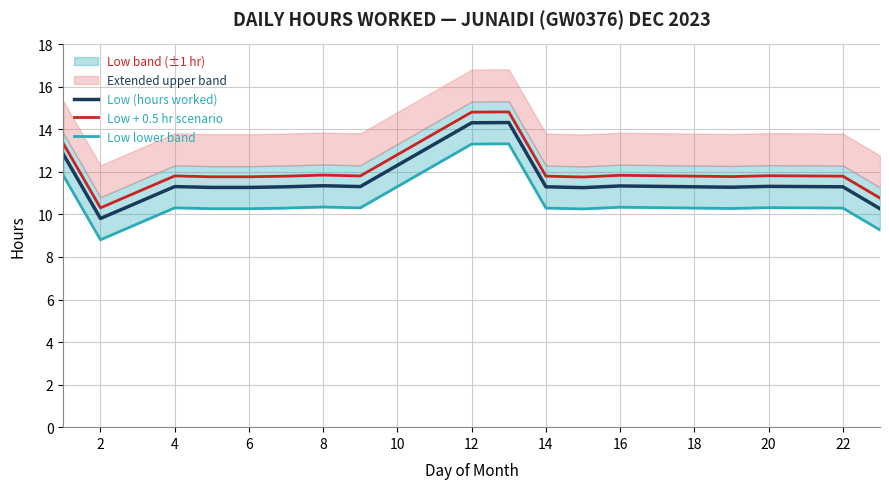

How many data points does each series have?

19